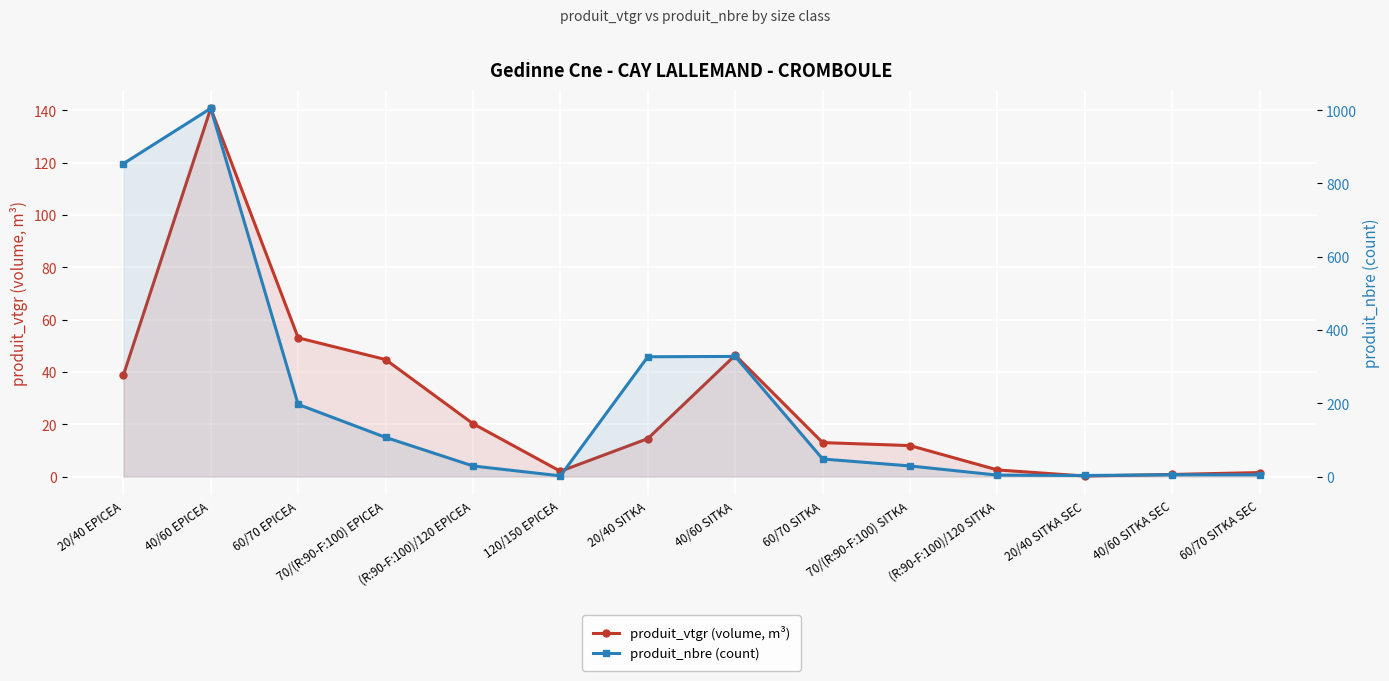

Which series has the largest range (max minus min)?

produit_nbre (count)